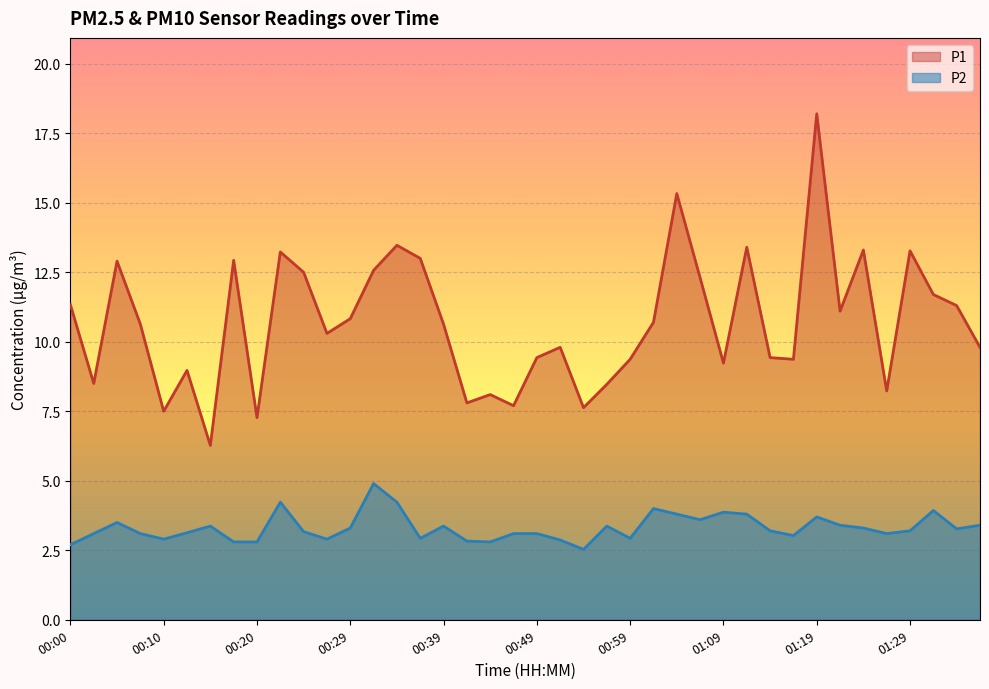

What is the difference between the P2 values at 00:57 and 00:22?

0.9